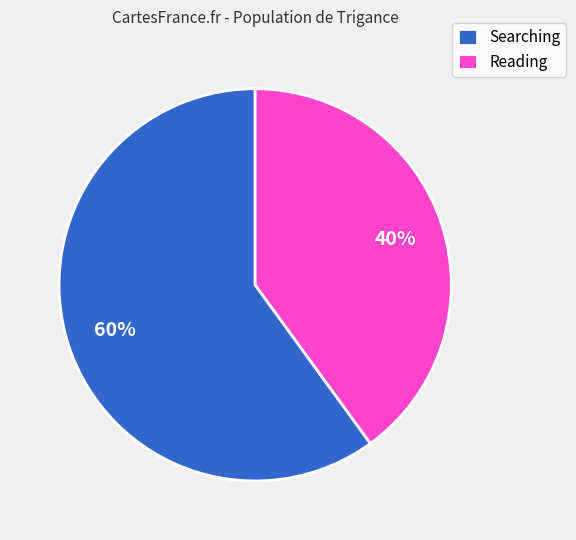

Approximately how many times larger is the value at Reading compared to Searching?

0.7